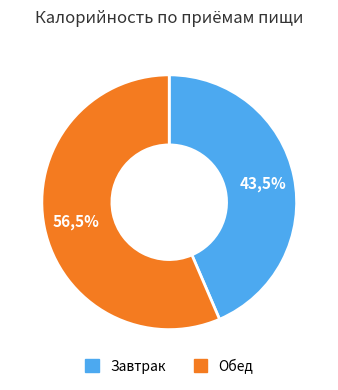

How many segments does this pie chart have?

2